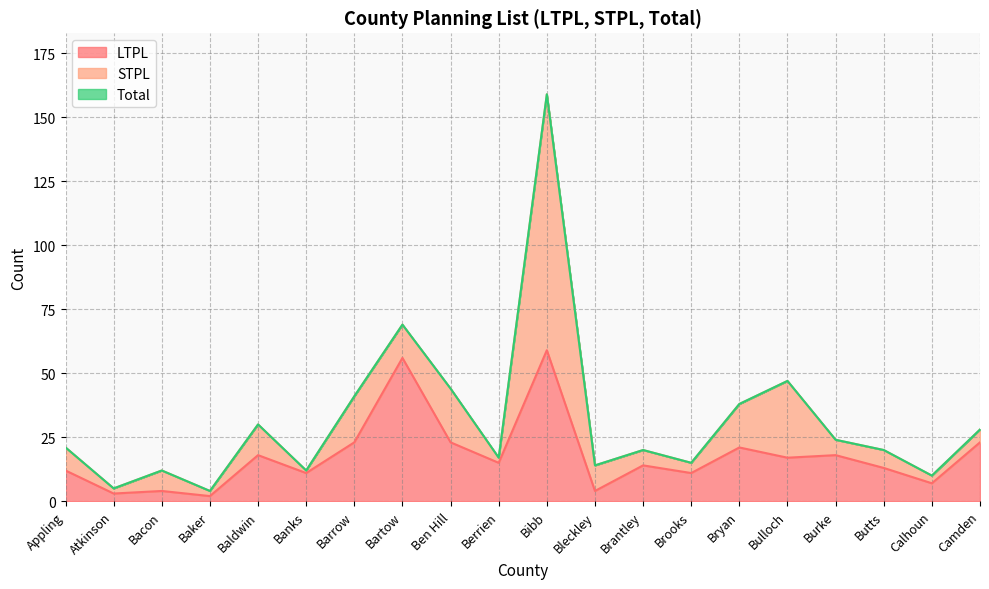

Is it true that Total equals 36 at Burke?

False